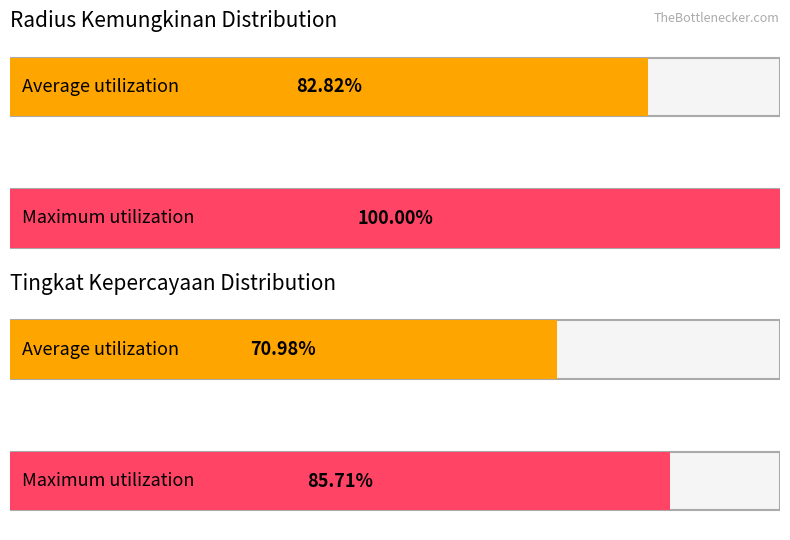

Between 3732 and 4, which is larger?

3732